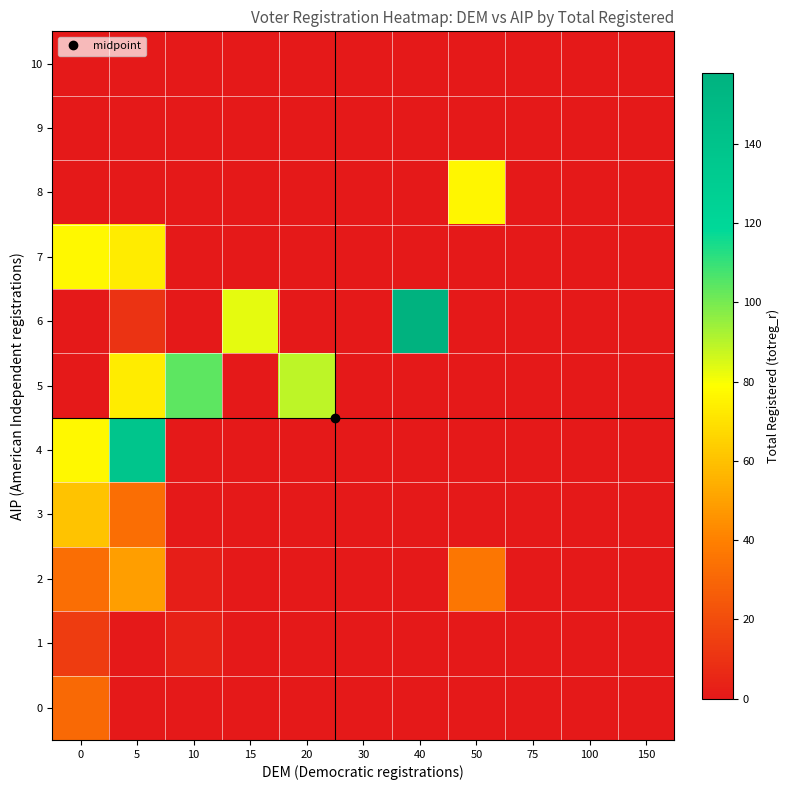

At which category does the chart reach its minimum across all series?

5